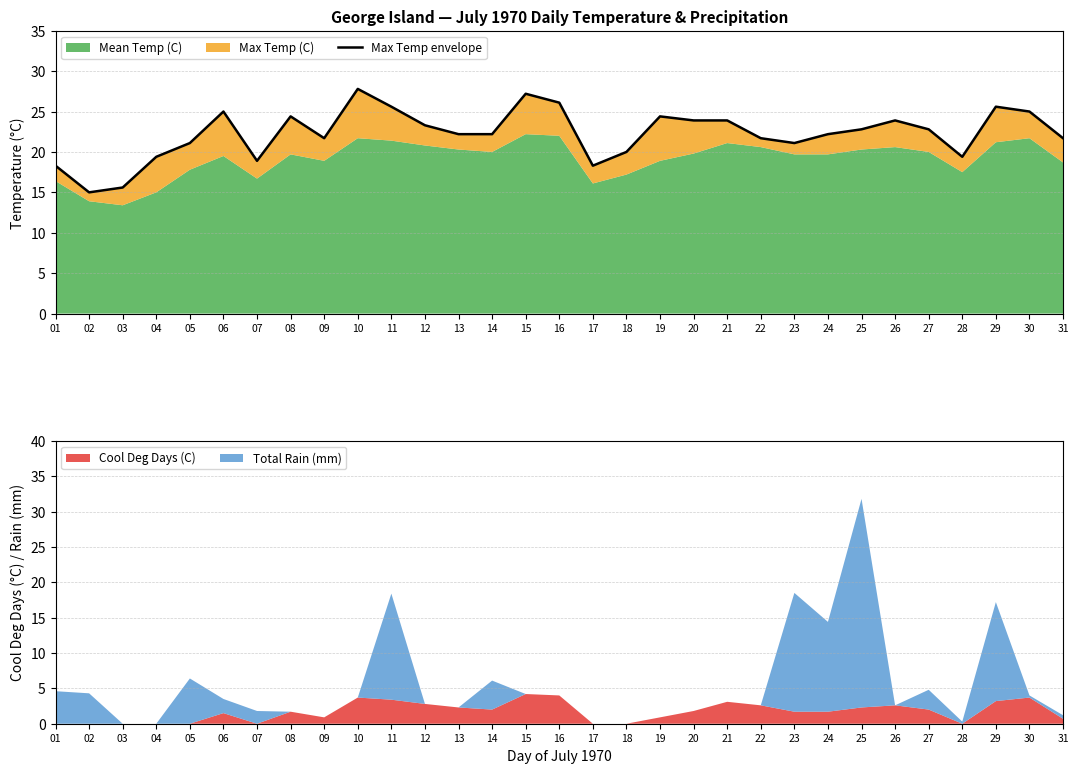

True or false: Cool Deg Days (C) has a value of 0.0 at 18.

True